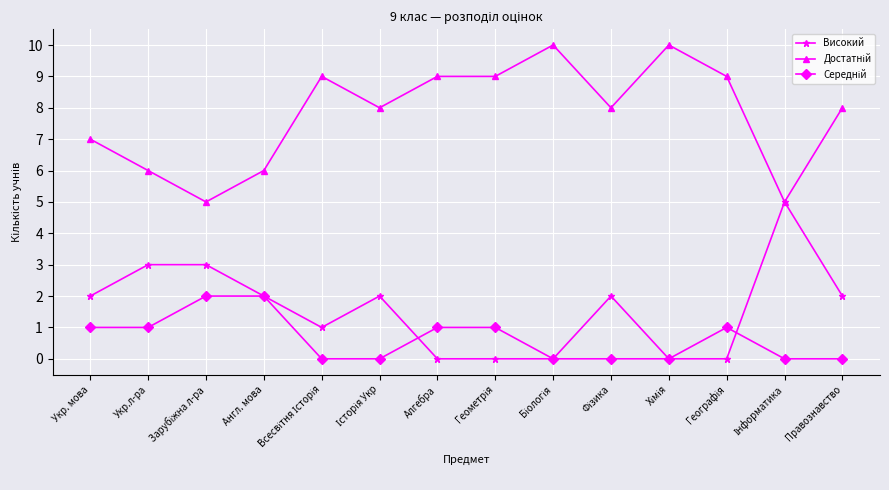

What is the difference between the highest and lowest values at Укр.л-ра?

5